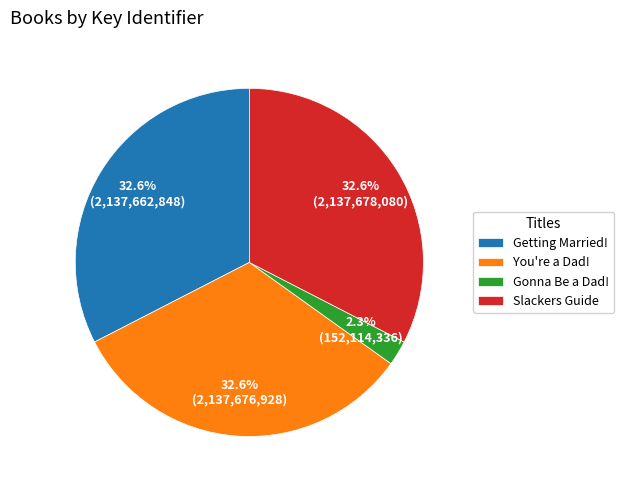

Between Getting Married! and Gonna Be a Dad!, which is larger?

Getting Married!